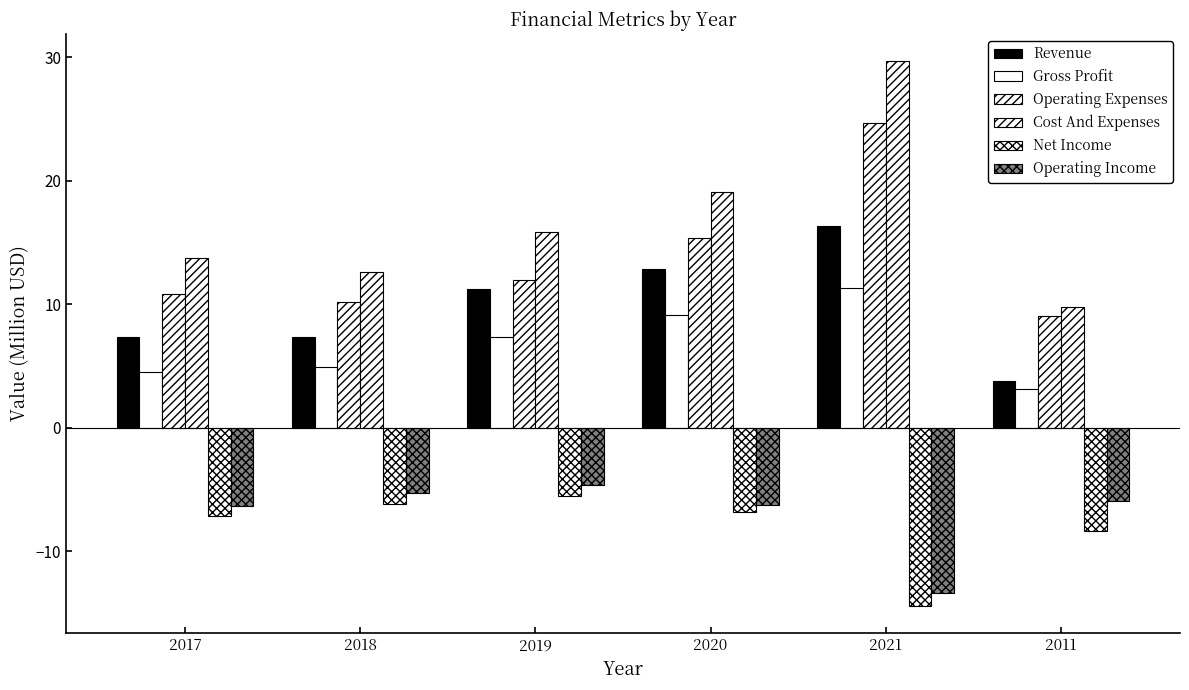

Which category has the highest value in the Gross Profit series?

2021